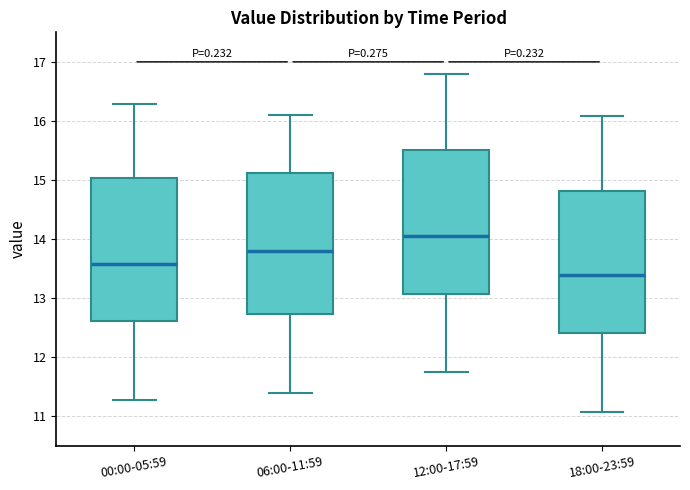

Reading left to right, read every box against the y-axis: the position of its median line, the range the box covers, and the ends of its whiskers. The values are not printed on the chart, so give them approximately, as read against the axis.

00:00-05:59: median 13.6, box 12.6 to 15.0, whiskers 11.3 to 16.3
06:00-11:59: median 13.8, box 12.7 to 15.1, whiskers 11.4 to 16.1
12:00-17:59: median 14.1, box 13.1 to 15.5, whiskers 11.8 to 16.8
18:00-23:59: median 13.4, box 12.4 to 14.8, whiskers 11.1 to 16.1